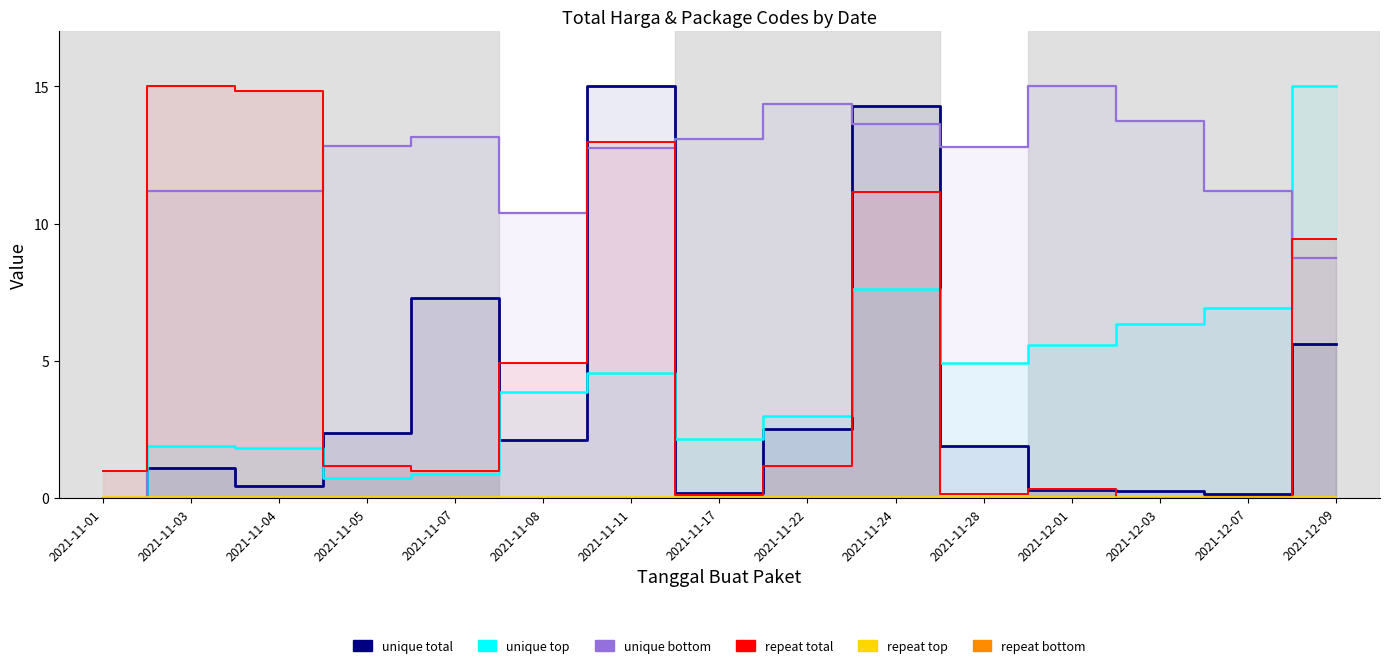

Where is repeat top nearest to the value 0?

2021-11-01